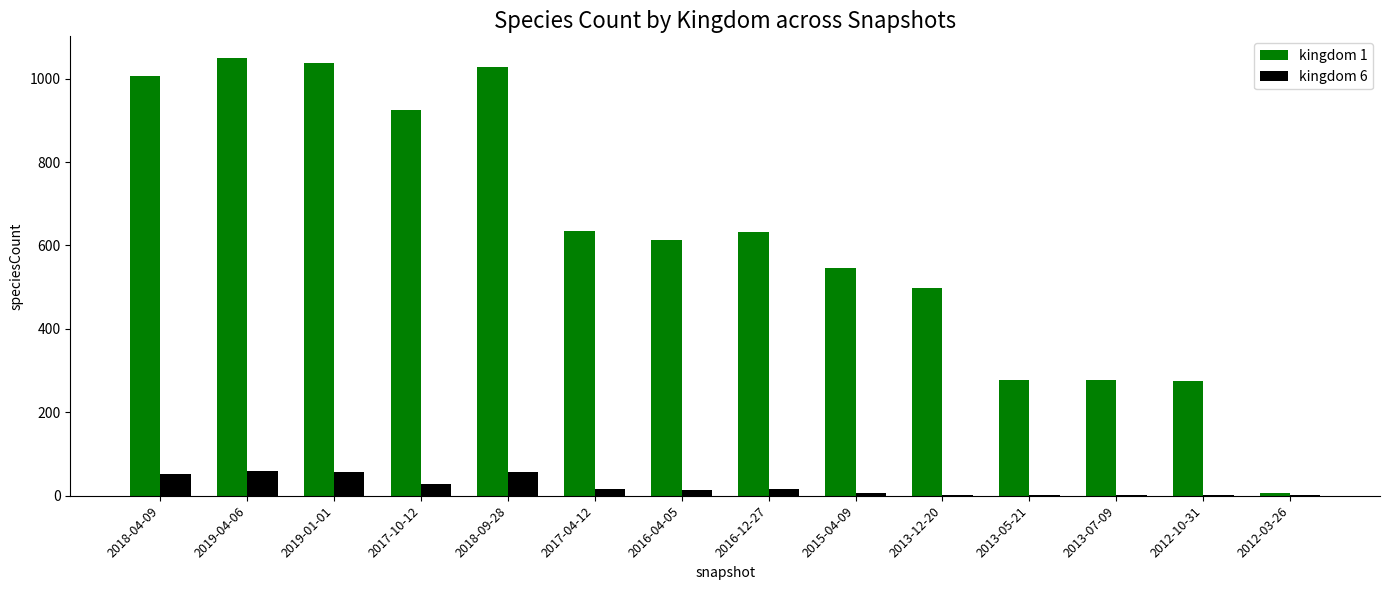

Where does the kingdom 6 series first go above 15?

2018-04-09